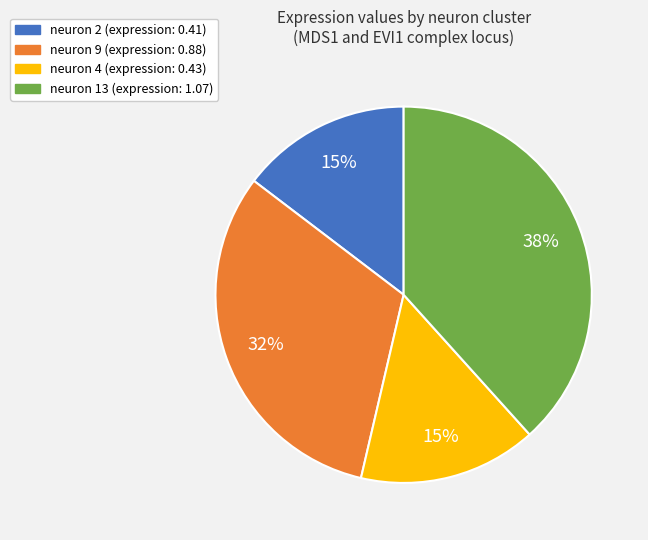

Is it true that neuron 9 is 38% of the pie?

False